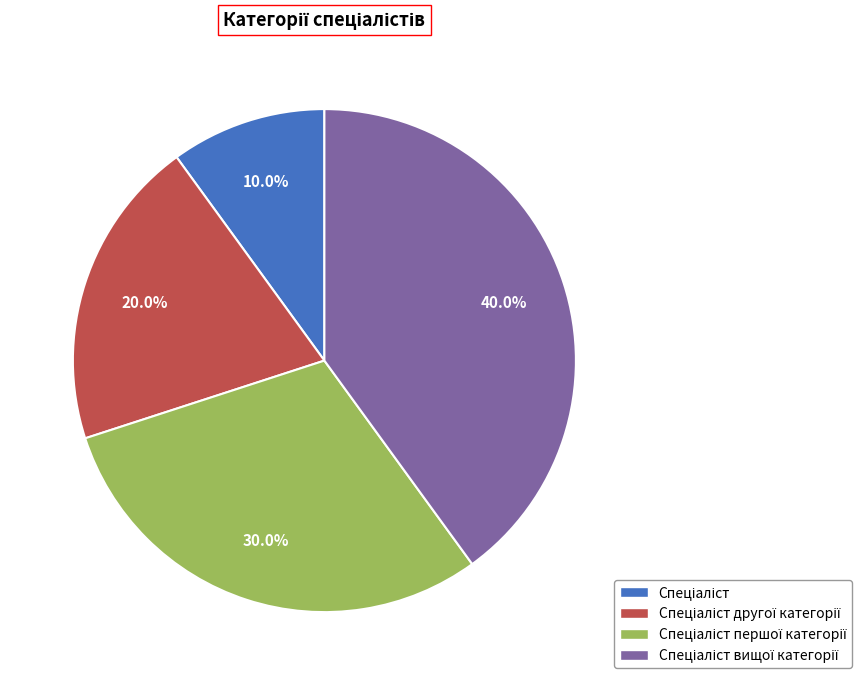

To the nearest percent, what is the difference between the largest and smallest slice percentages?

30%